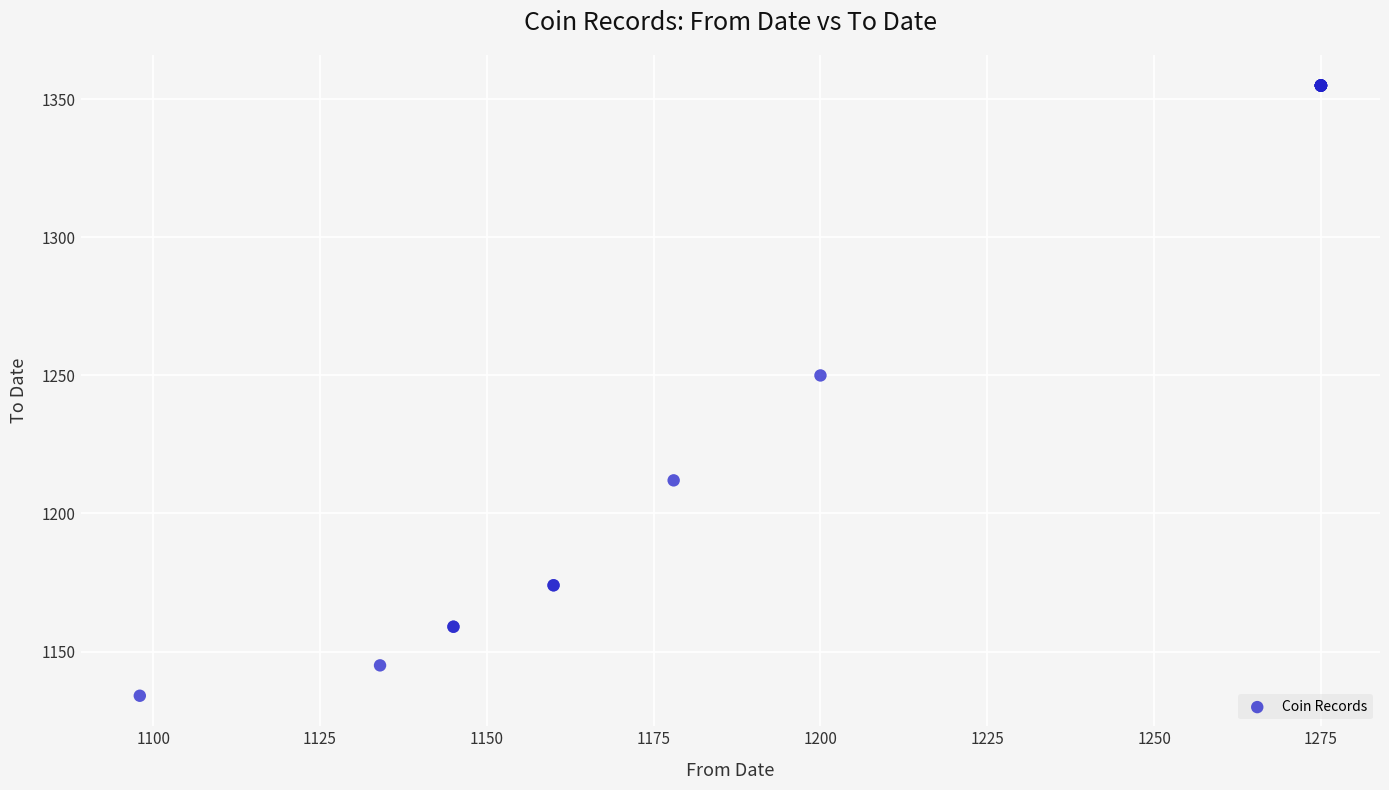

What Y value in the scatter plot is closest to 1244?

1250